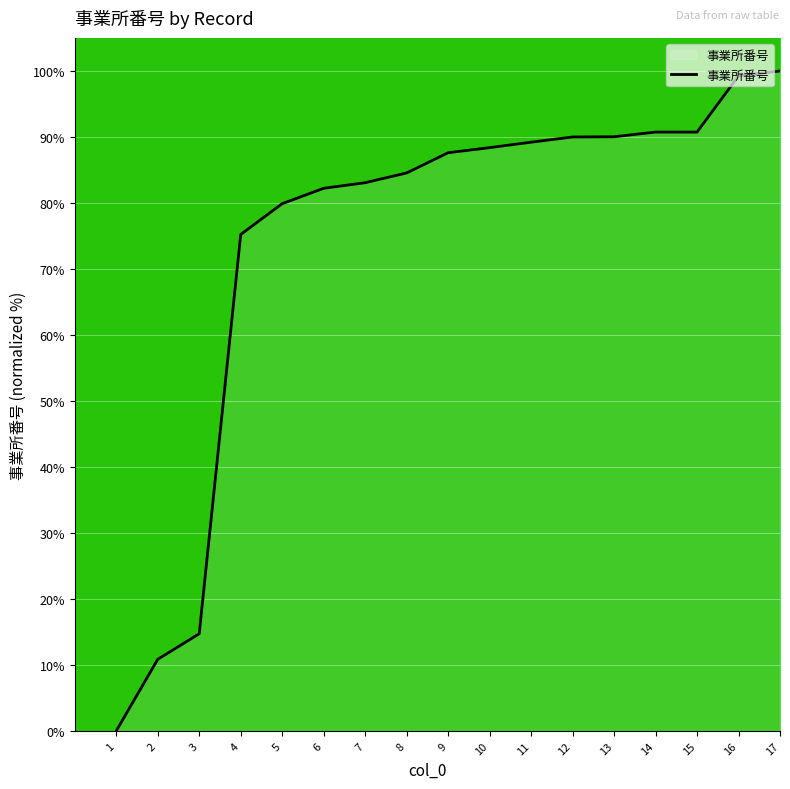

Which has a higher value, 16 or 13?

16